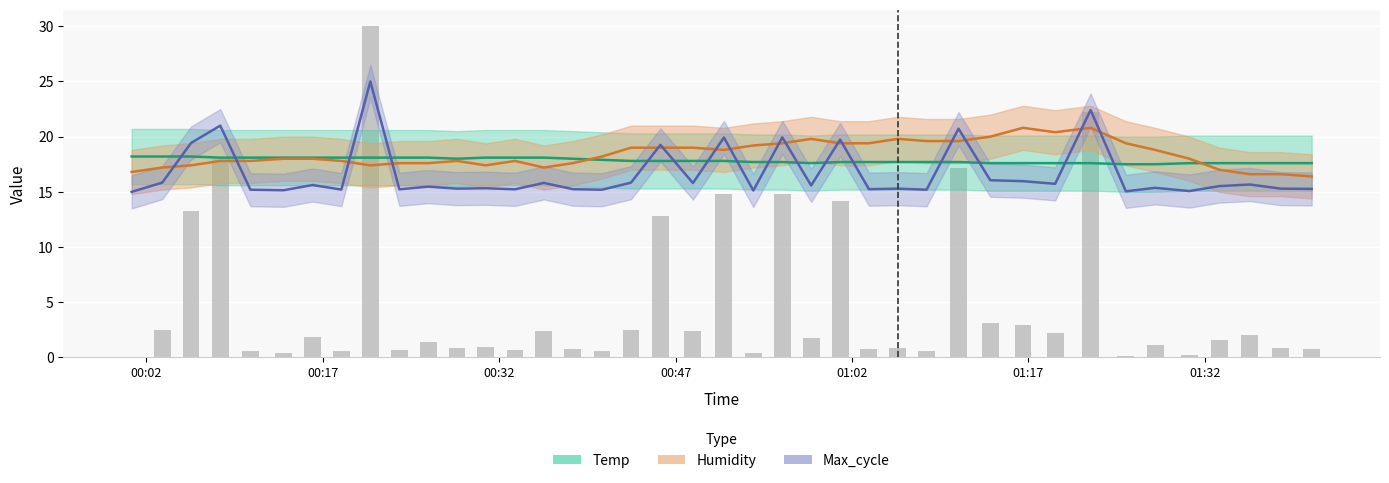

Count the number of categories in the chart.

40